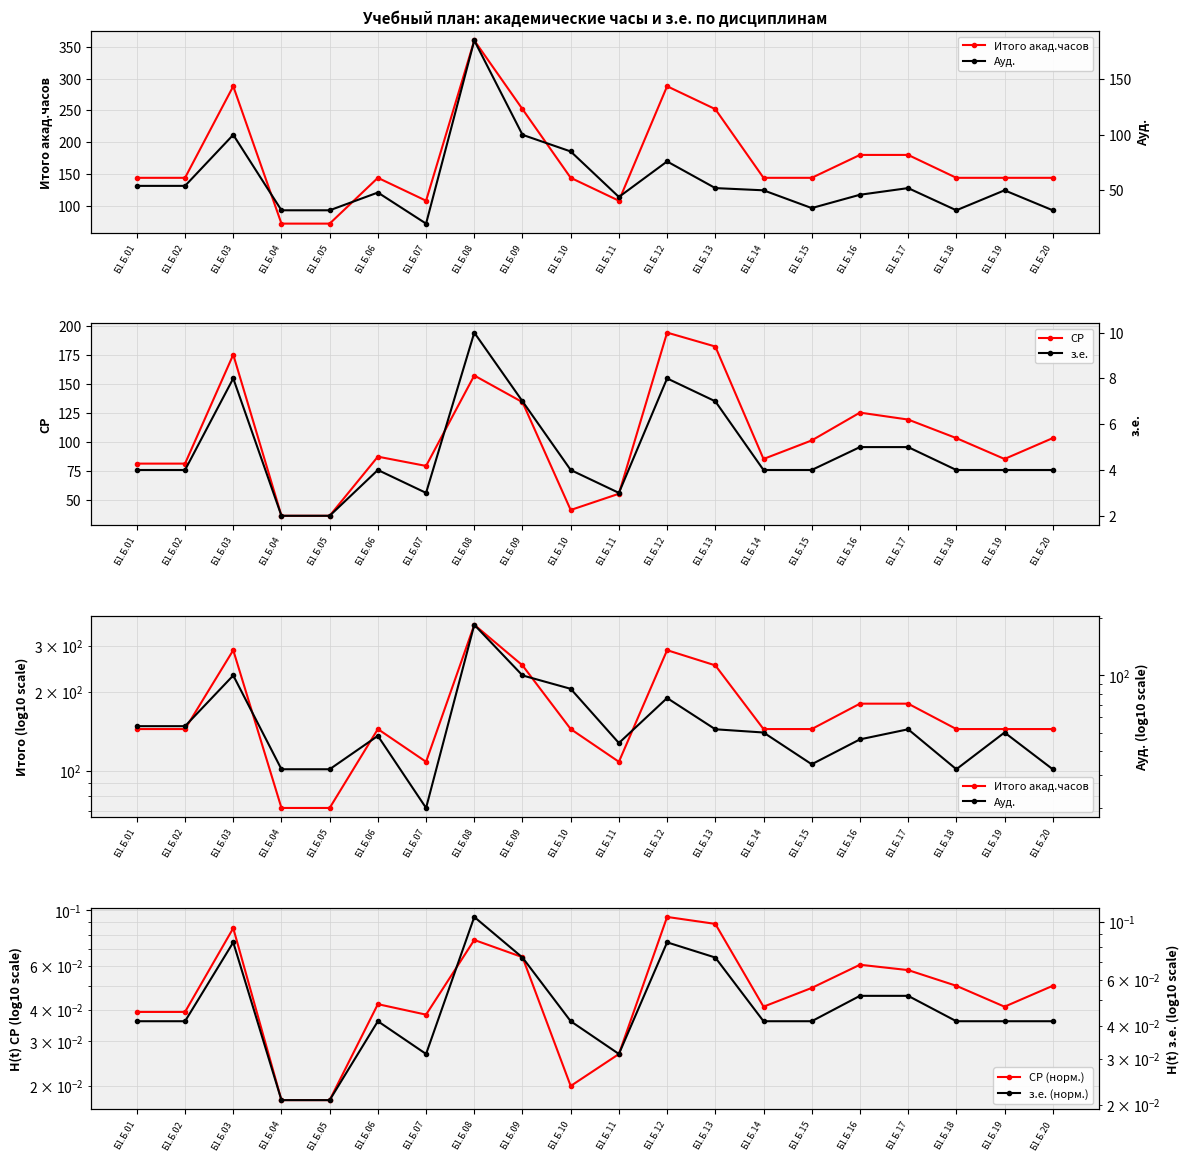

Which series changed the most between Б1.Б.06 and Б1.Б.08?

Итого акад.часов